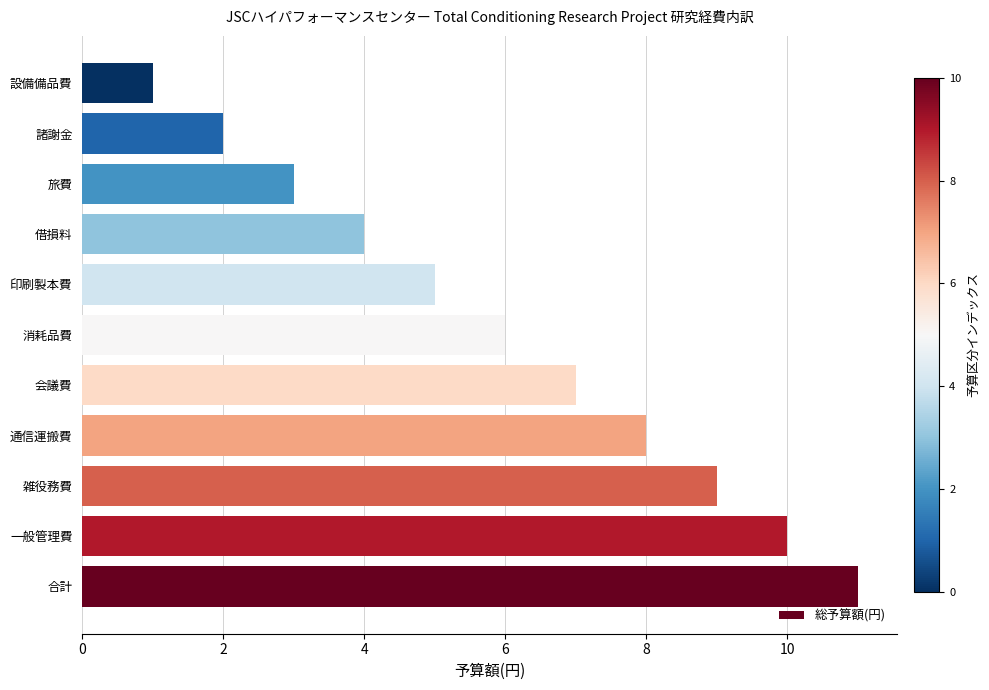

What is the change in value from 消耗品費 to 諸謝金?

-4